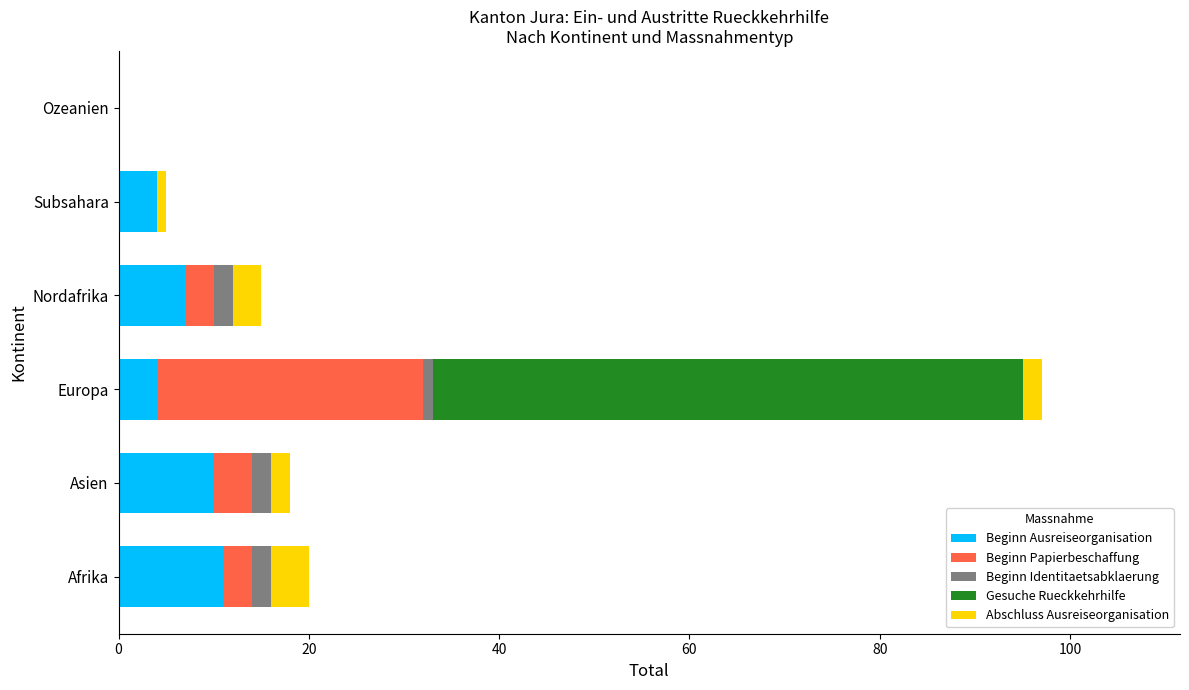

At which category is the sum across all series the highest?

Europa